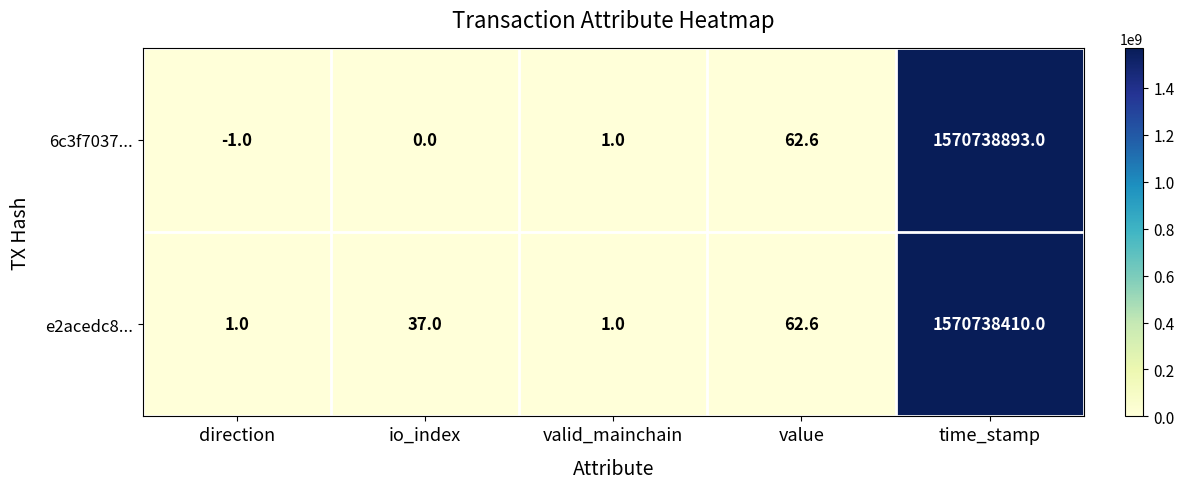

Which series has the largest range (max minus min)?

6c3f7037...